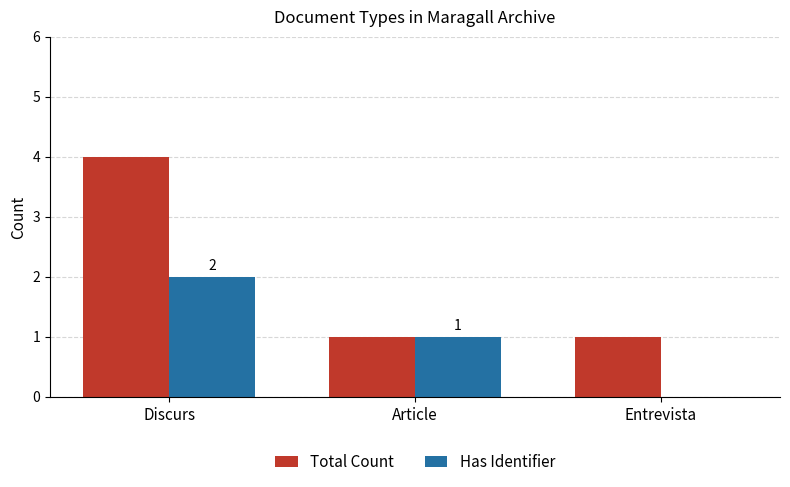

True or false: Total Count has a value of 4 at Discurs.

True